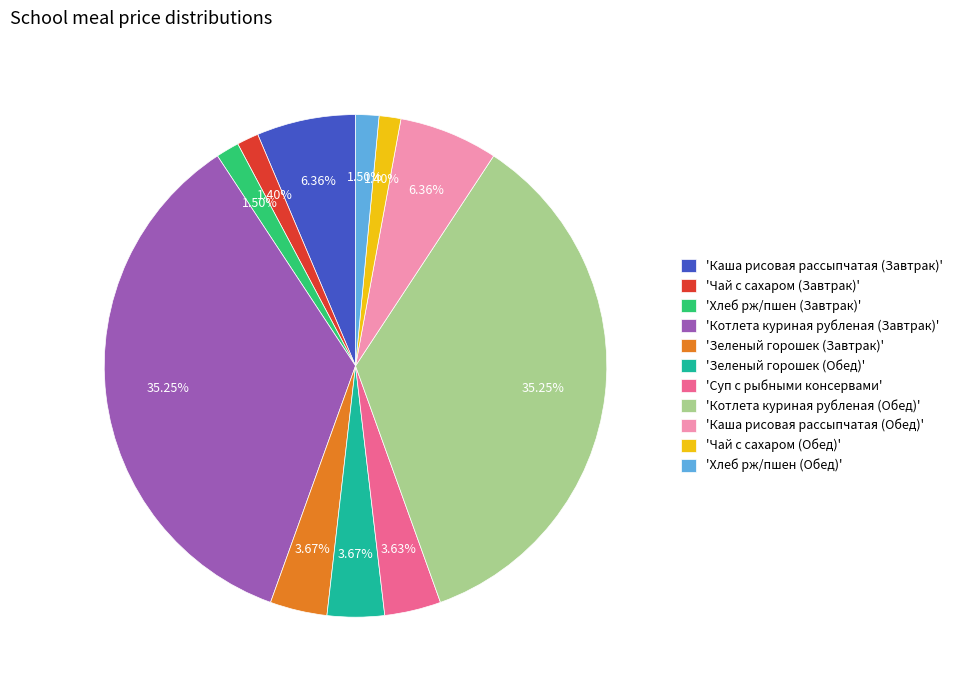

What is the ratio of the value at 'Каша рисовая рассыпчатая (Завтрак)' to the value at 'Зеленый горошек (Завтрак)'?

1.7